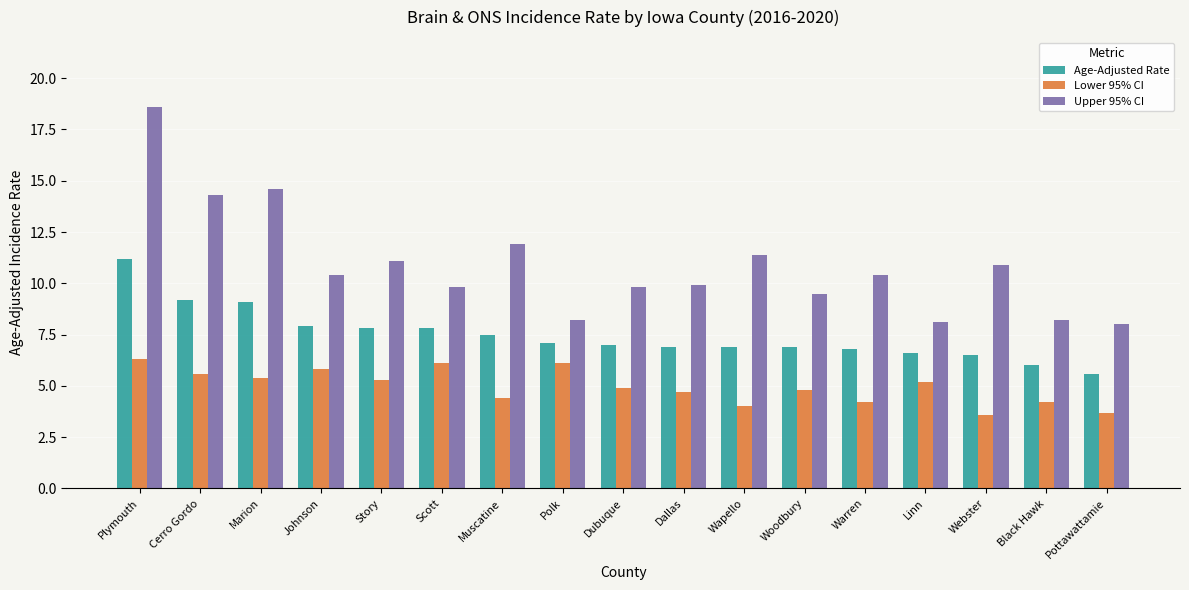

What is the sum of all Lower 95% CI values?

84.3